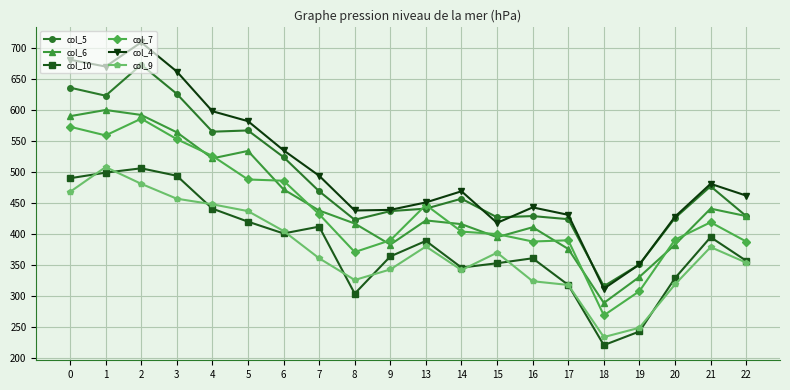

What value does the col_9 series have at 4, to the nearest 50?

450